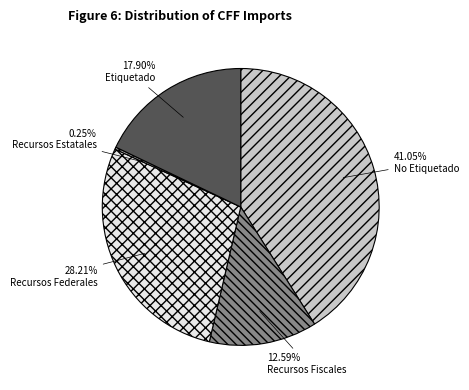

Between Recursos Fiscales and Recursos Federales, which is larger?

Recursos Federales